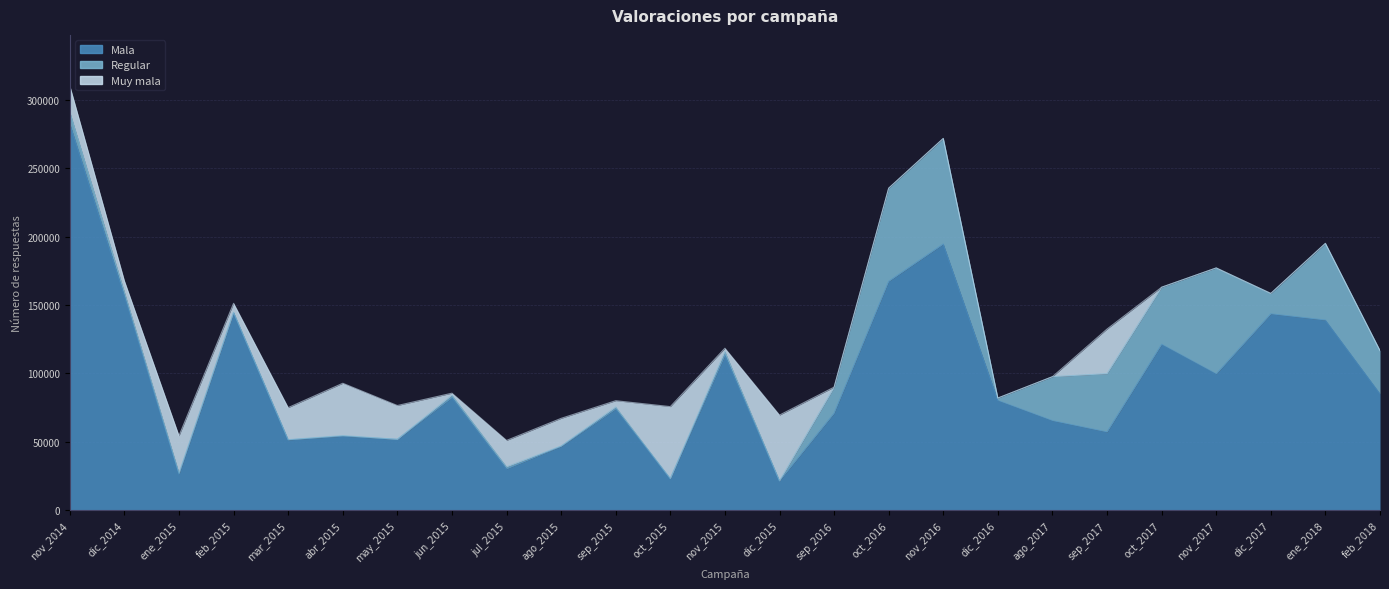

True or false: Regular has a value of 307 at mar_2015.

False